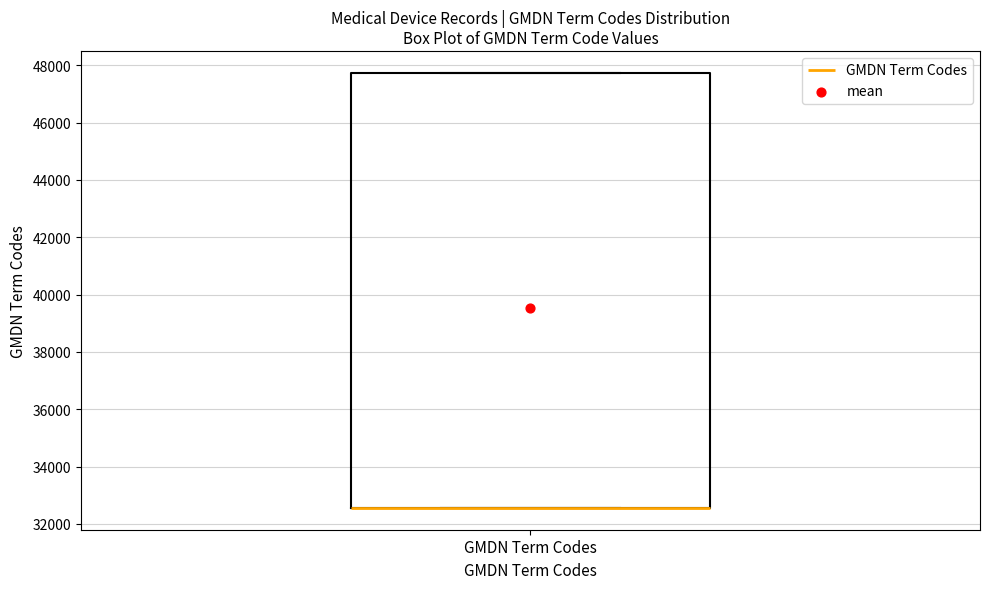

Read this box plot against the y-axis: the position of the median line, the range covered by the box, and the ends of both whiskers. The values are not printed on the chart, so give them approximately, as read against the axis.

median 32600 (drawn on the box's lower edge), box 32600 to 47800, whiskers 32600 to 47800